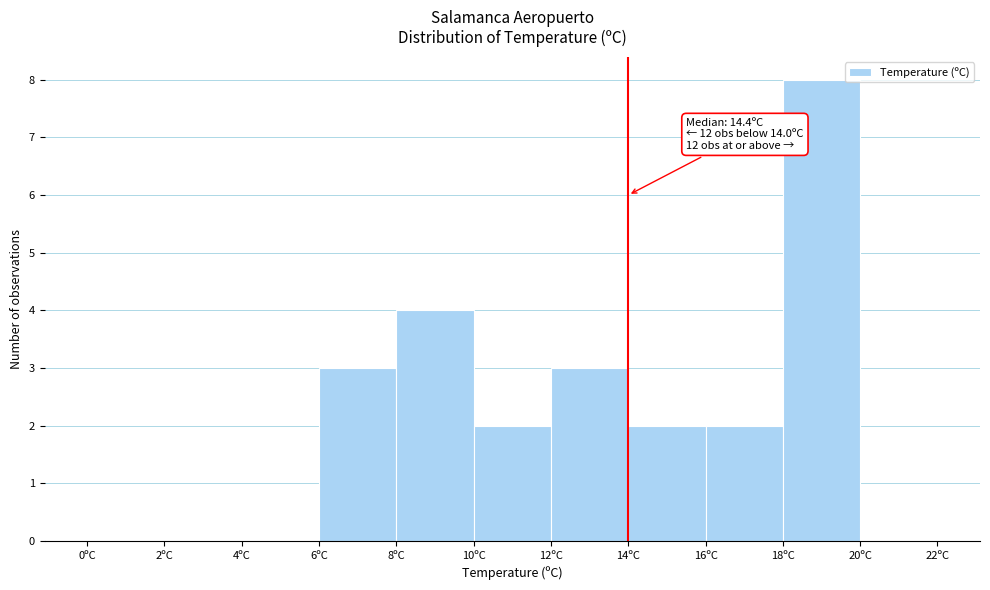

Which range on the x-axis has the tallest bar?

18 to 20